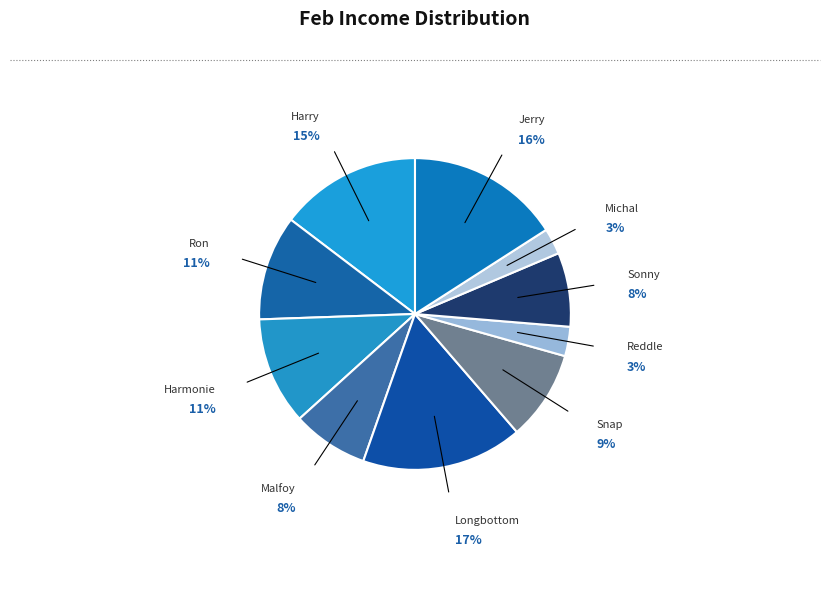

Count the number of slices in the pie.

10